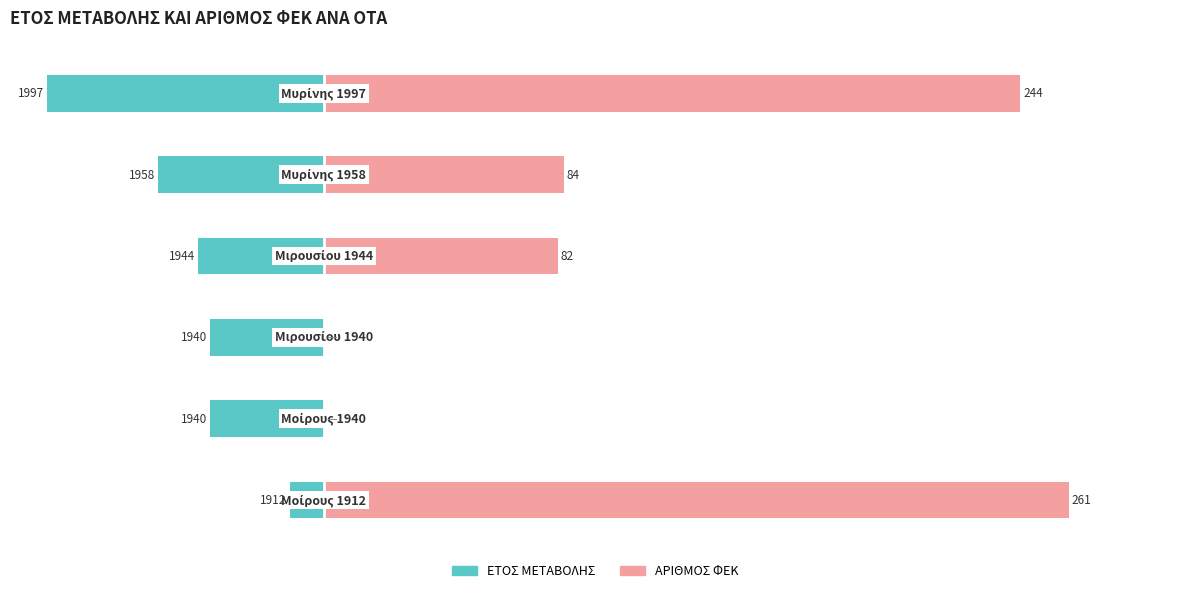

Reading right to left, extract all data points from this chart.

ΕΤΟΣ ΜΕΤΑΒΟΛΗΣ: 5=-97	4=-58	3=-44	2=-40	1=-40	0=-12
ΑΡΙΘΜΟΣ ΦΕΚ: 5=244	4=84	3=82	2=0	1=0	0=261